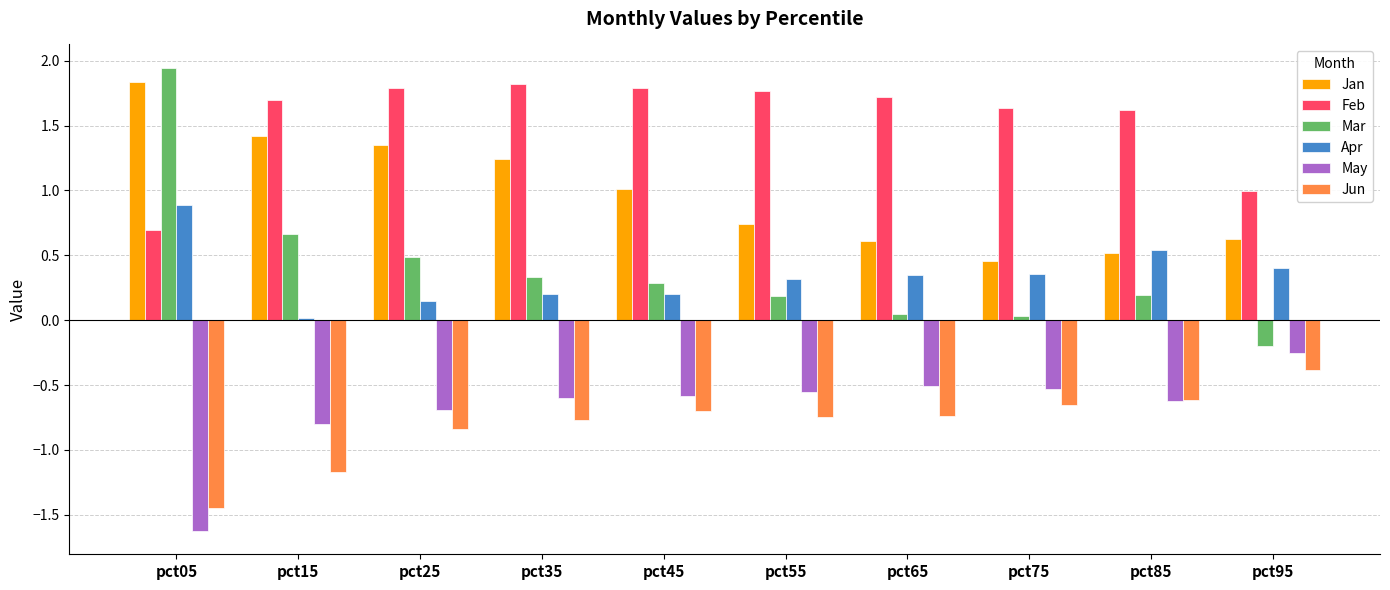

Is it true that Jan equals 0.5 at pct75?

True